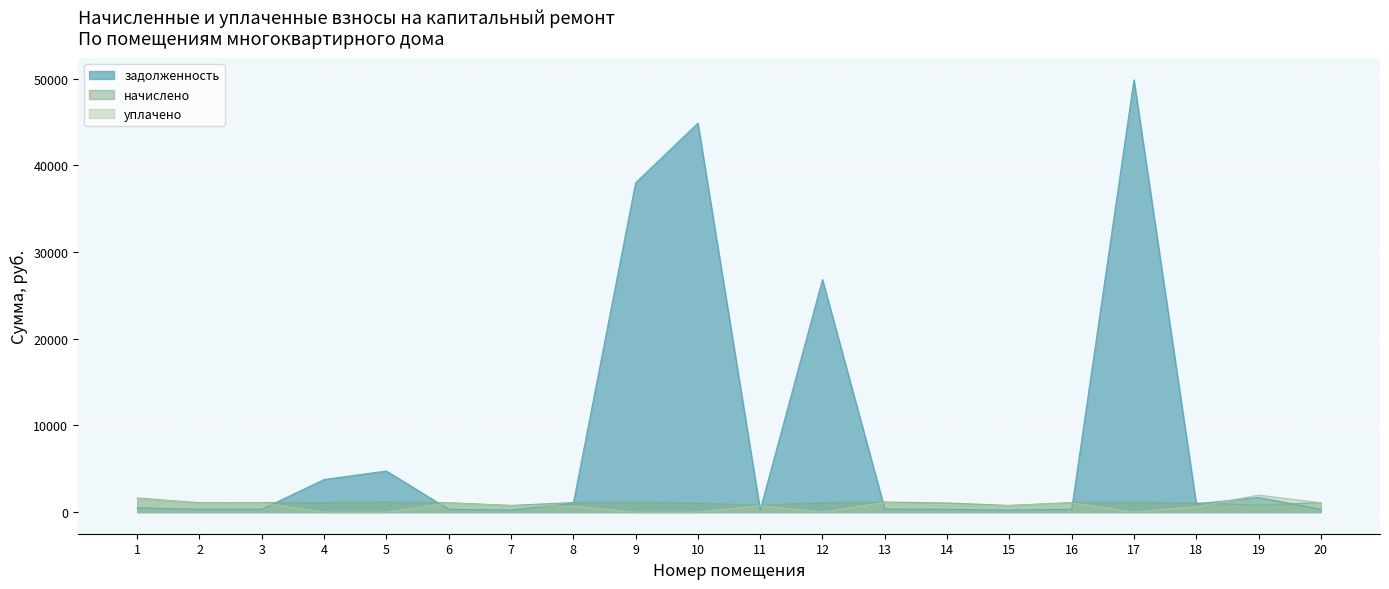

What is the greatest value displayed?

49878.5